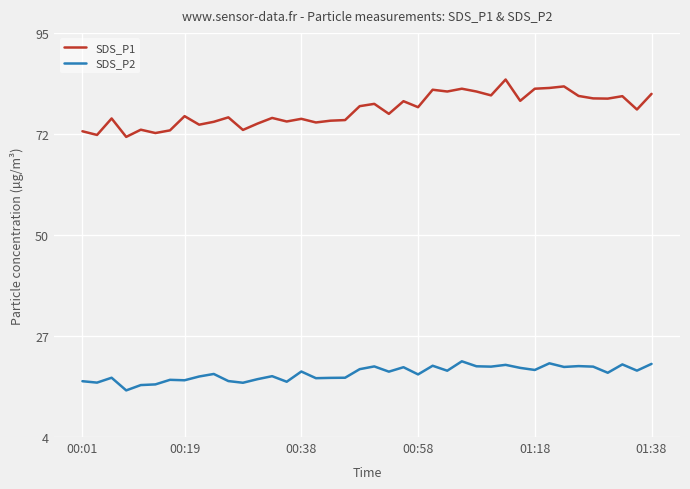

What are all the series names shown in the legend?

SDS_P1, SDS_P2